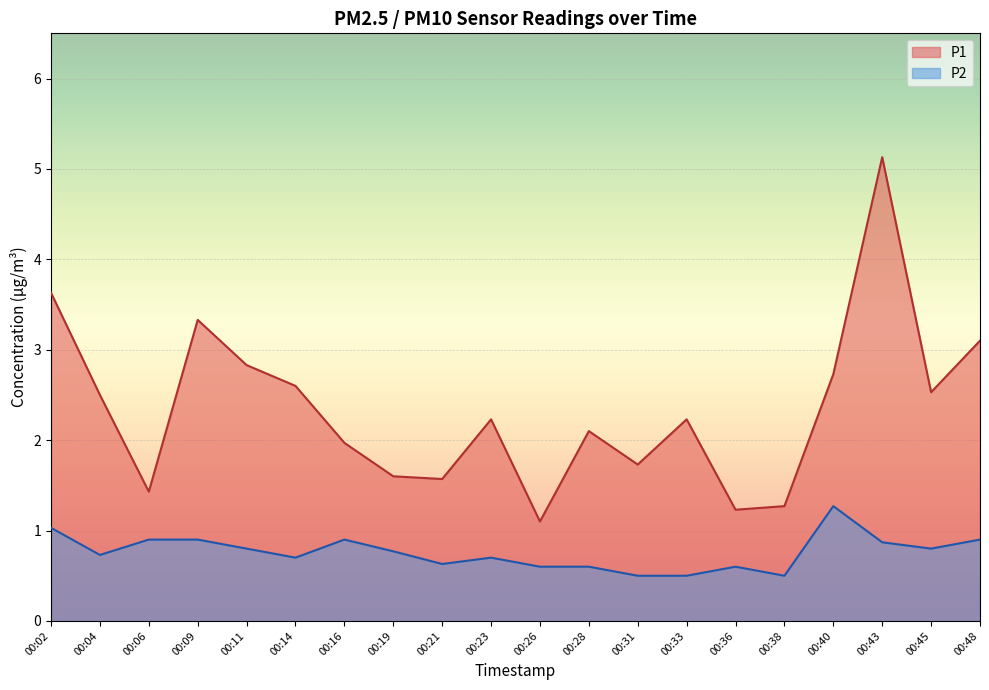

Reading right to left, what are all the values shown in this chart?

P1: 00:48=3.1	00:45=2.5	00:43=5.1	00:40=2.7	00:38=1.3	00:36=1.2	00:33=2.2	00:31=1.7	00:28=2.1	00:26=1.1	00:23=2.2	00:21=1.6	00:19=1.6	00:16=2.0	00:14=2.6	00:11=2.8	00:09=3.3	00:06=1.4	00:04=2.5	00:02=3.6
P2: 00:48=0.9	00:45=0.8	00:43=0.9	00:40=1.3	00:38=0.5	00:36=0.6	00:33=0.5	00:31=0.5	00:28=0.6	00:26=0.6	00:23=0.7	00:21=0.6	00:19=0.8	00:16=0.9	00:14=0.7	00:11=0.8	00:09=0.9	00:06=0.9	00:04=0.7	00:02=1.0